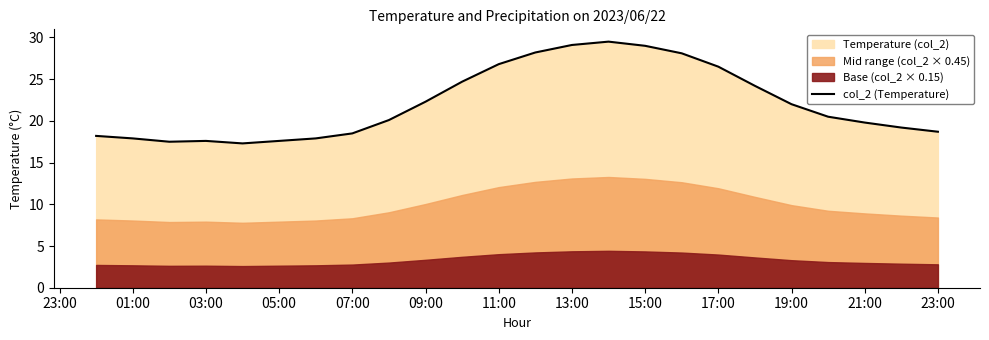

What is the lowest value of the col_2 (Temperature) series?

17.3